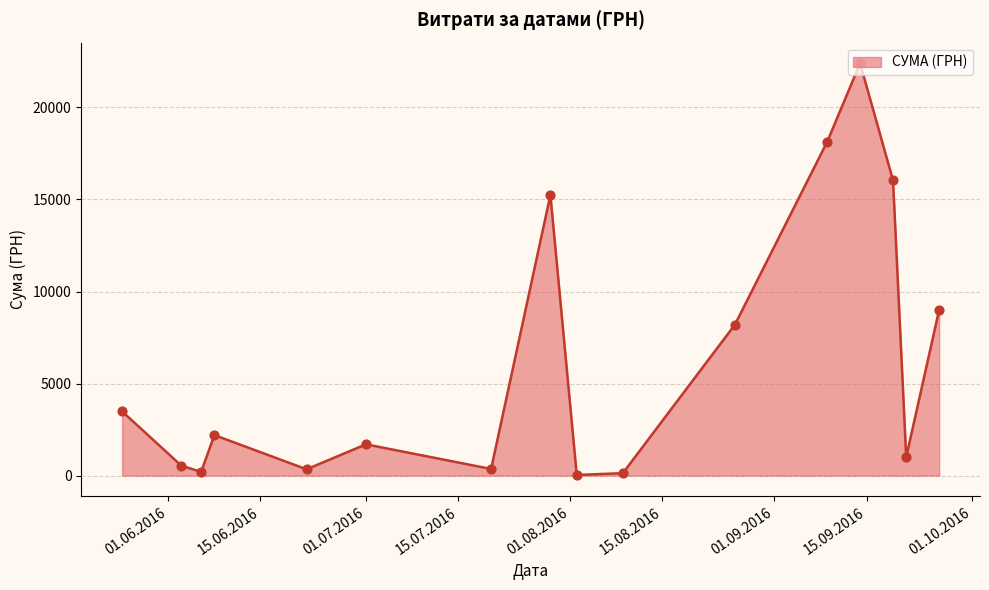

What is the greatest value displayed?

22400.7